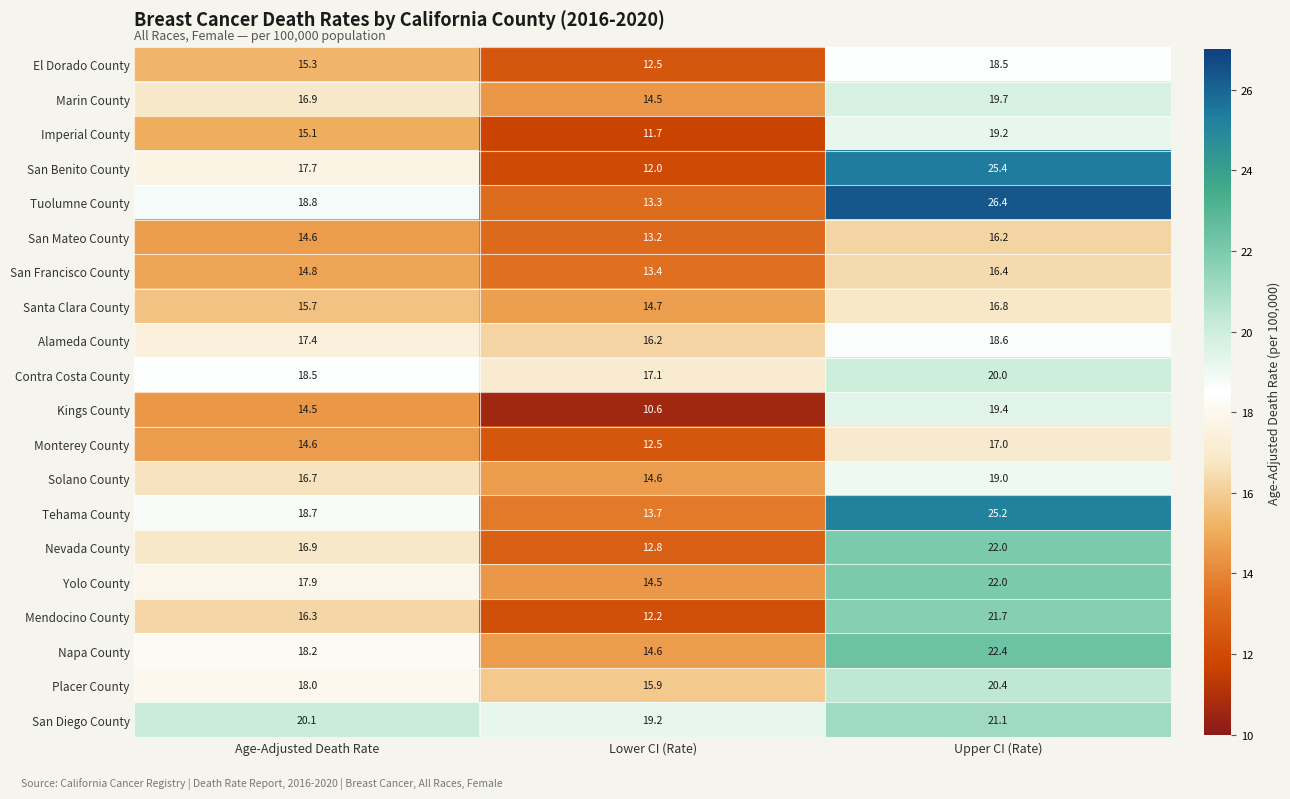

Where does the Santa Clara County series first go above 15?

Age-Adjusted Death Rate